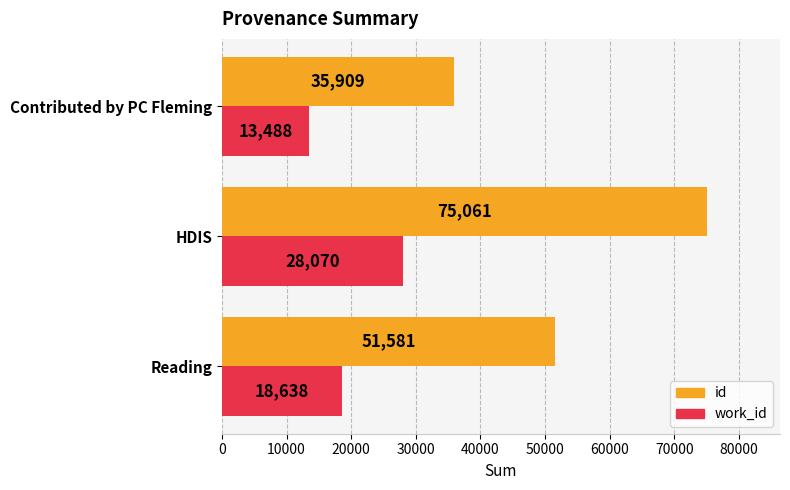

How many series are shown in this chart?

2